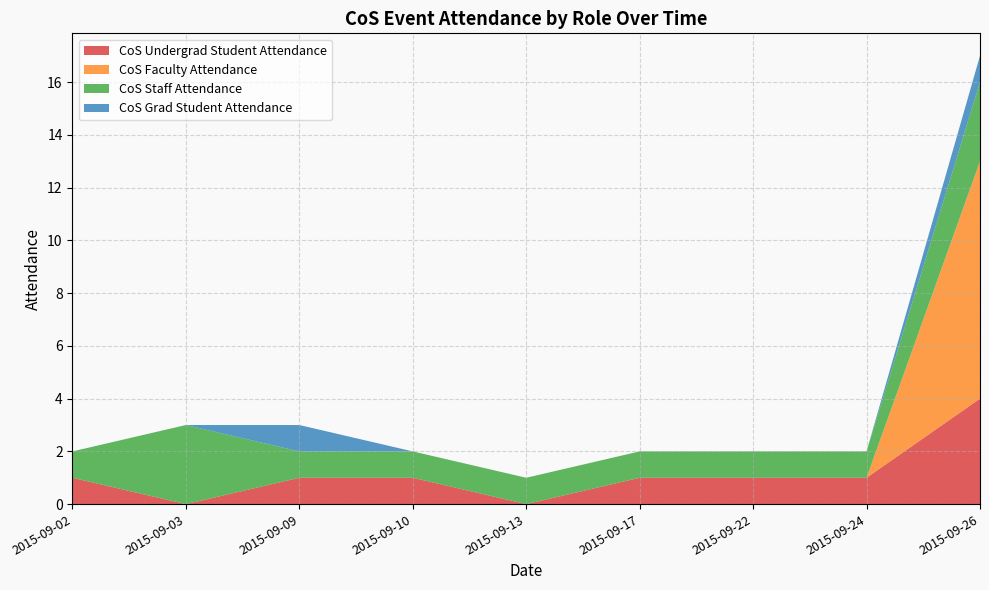

Reading right to left, extract all data points from this chart.

CoS Undergrad Student Attendance: 4	1	1	1	0	1	1	0	1
CoS Faculty Attendance: 9	0	0	0	0	0	0	0	0
CoS Staff Attendance: 3	1	1	1	1	1	1	3	1
CoS Grad Student Attendance: 1	0	0	0	0	0	1	0	0